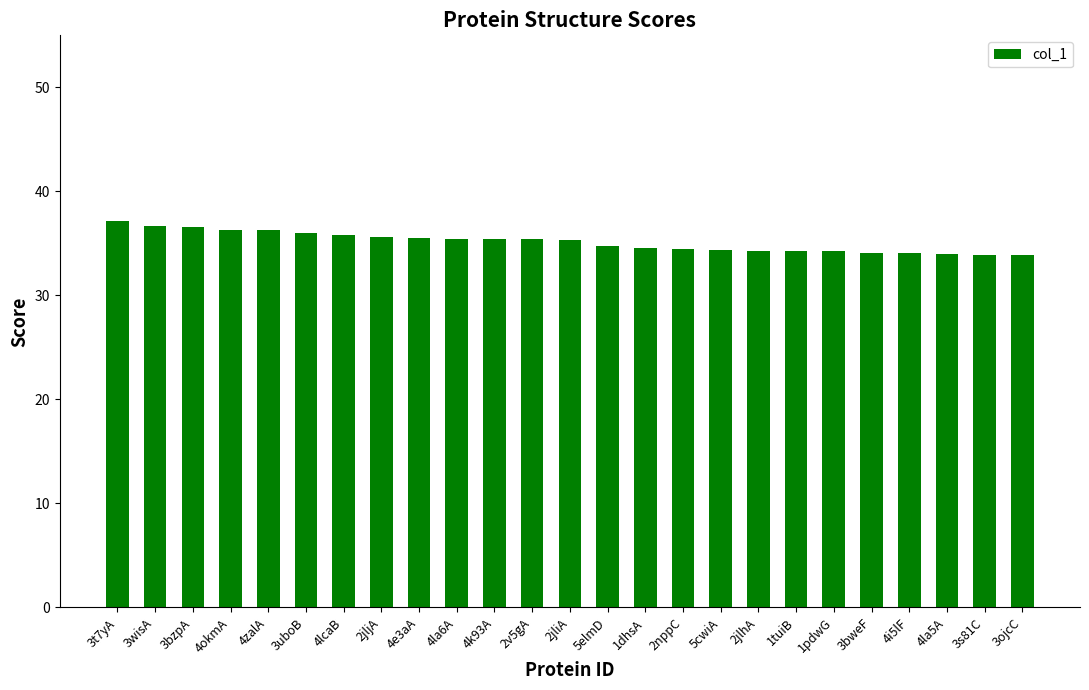

What value does the data have at 4lcaB?

35.8